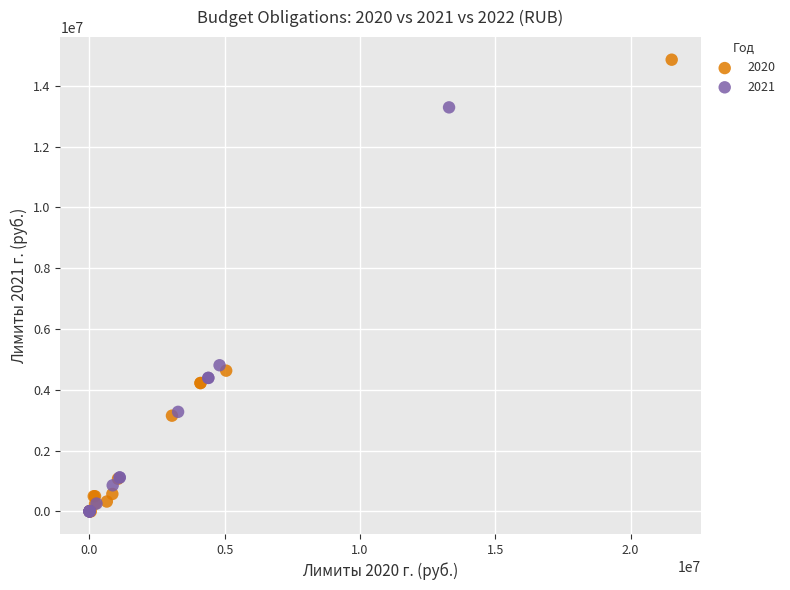

Which series has the widest spread of Y values?

2020